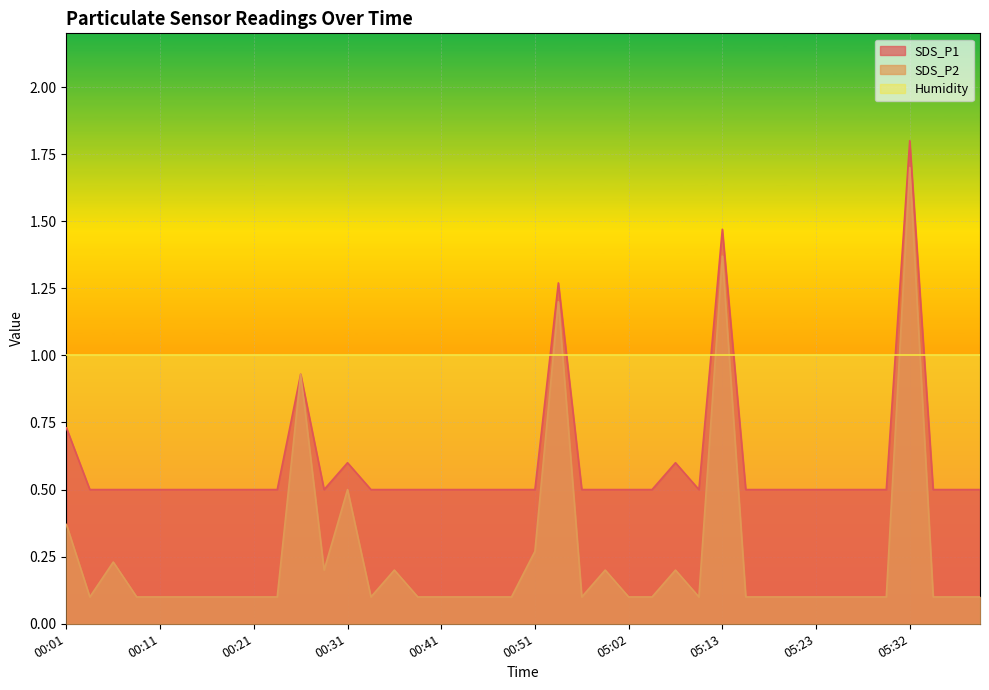

True or false: SDS_P2 and SDS_P1 cross at least once.

False